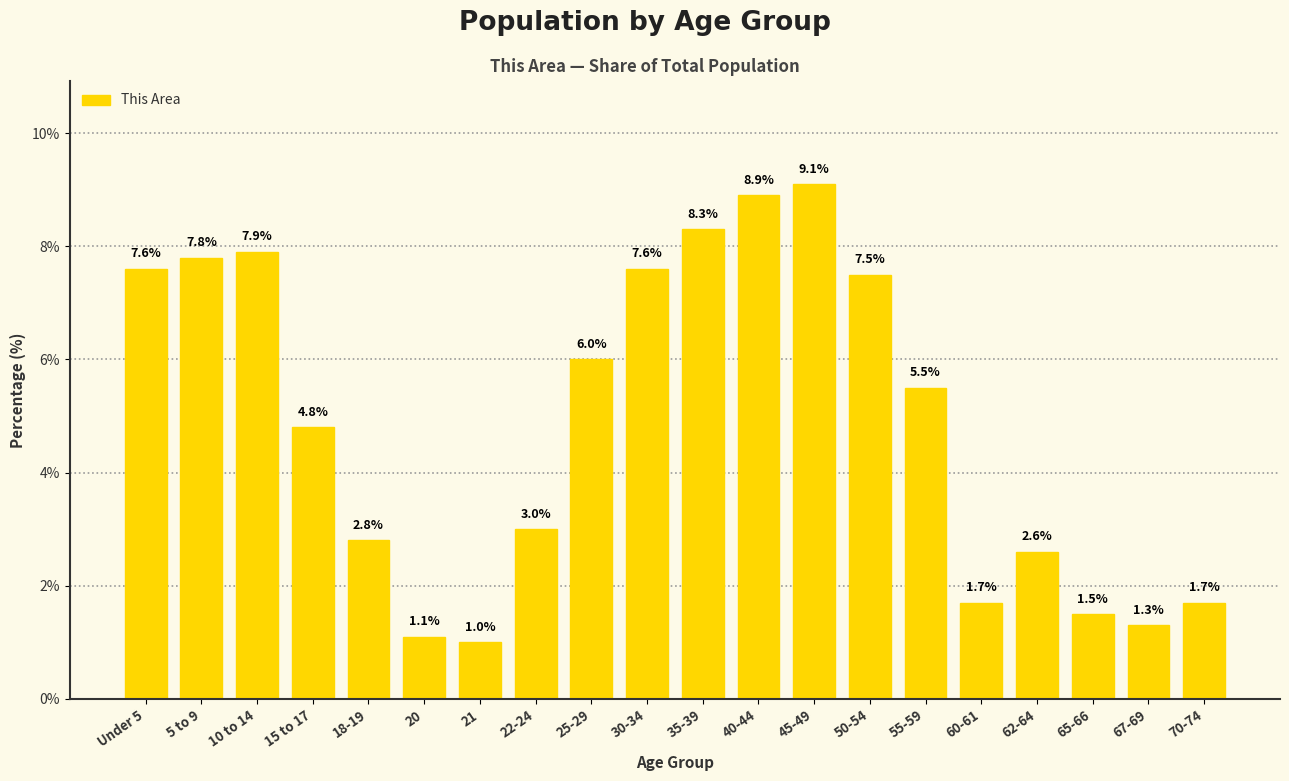

What position from the right is 18-19?

16